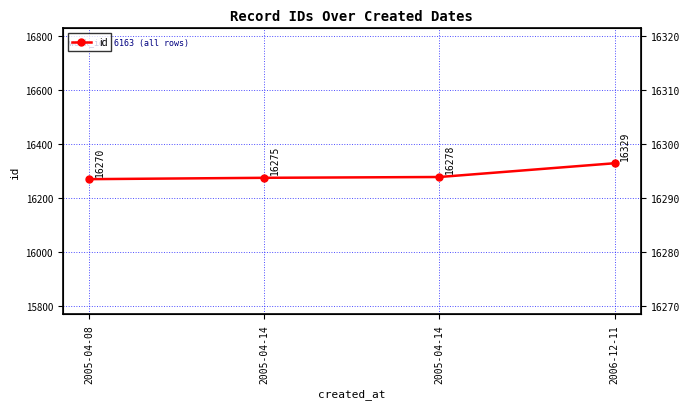

What is the sum of all values?

65152